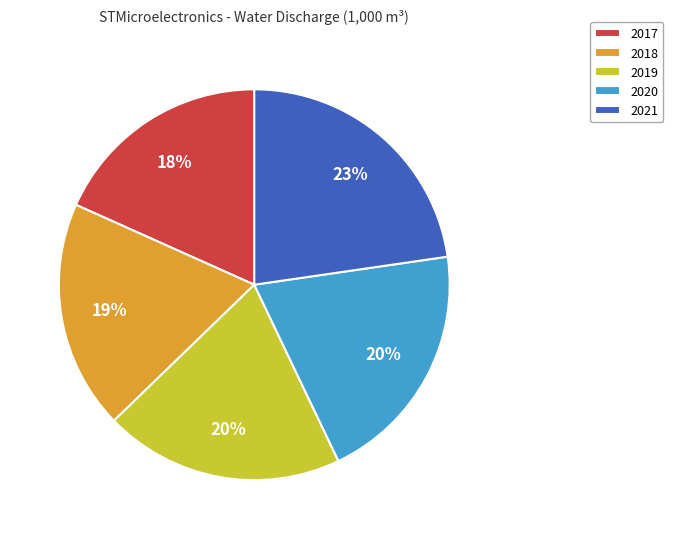

Approximately how many times larger is the value at 2020 compared to 2017?

1.1